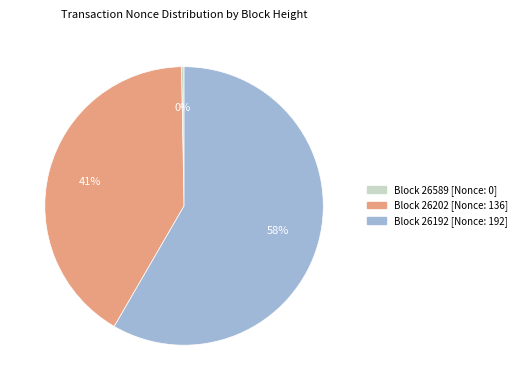

Is there any slice that represents more than half of the pie?

Yes